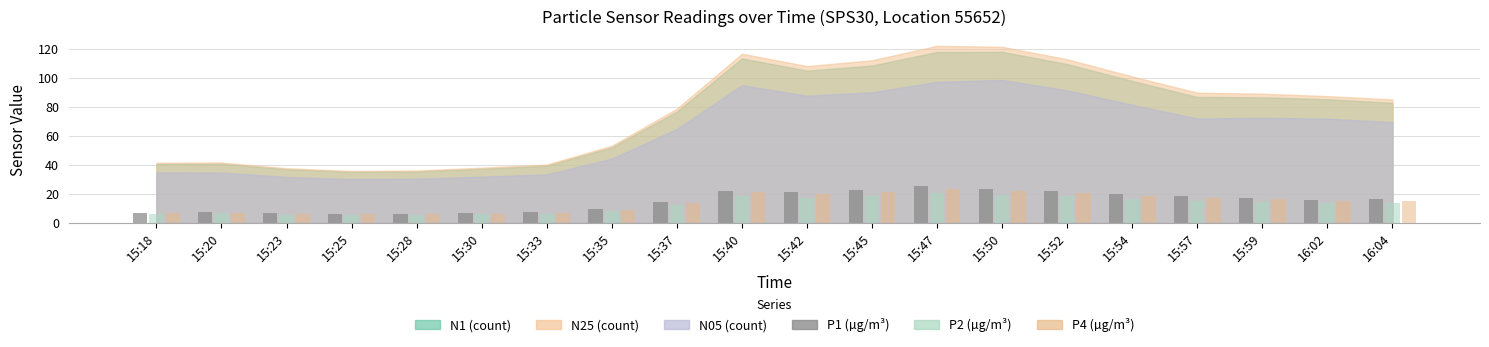

At which category is the sum across all series the highest?

15:47